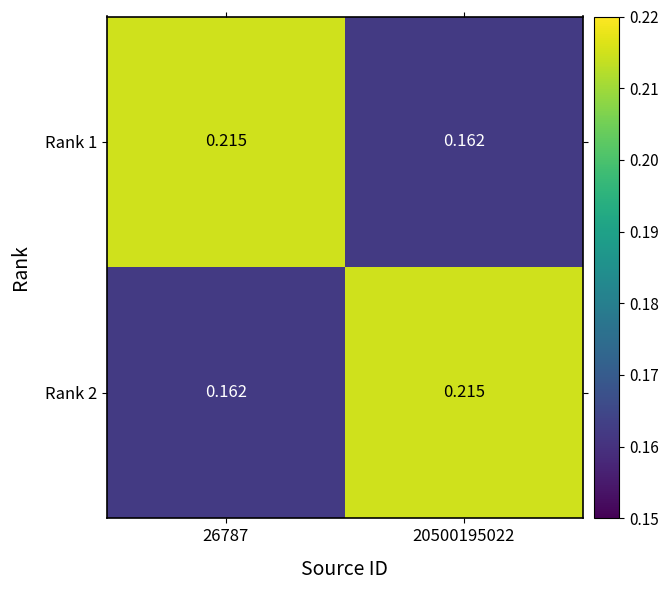

Count the number of data series in this chart.

2